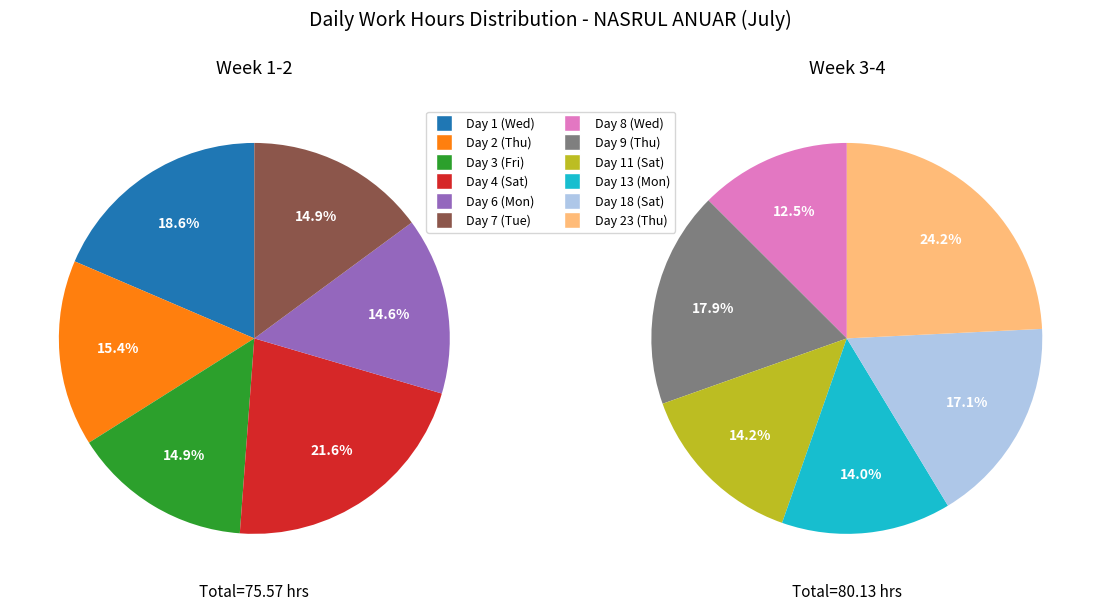

The Day 11 (Sat) slice represents 1% of the pie. True or false?

False